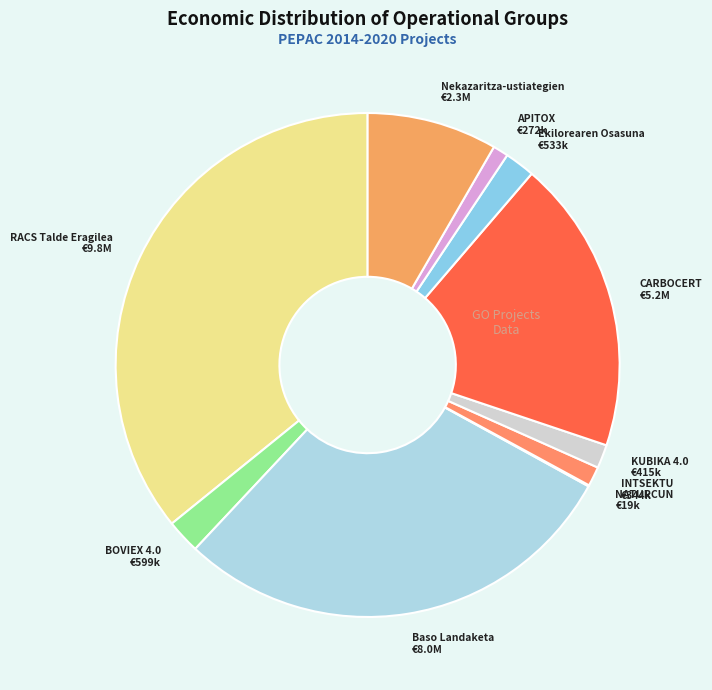

The APITOX slice represents 1% of the pie. True or false?

True